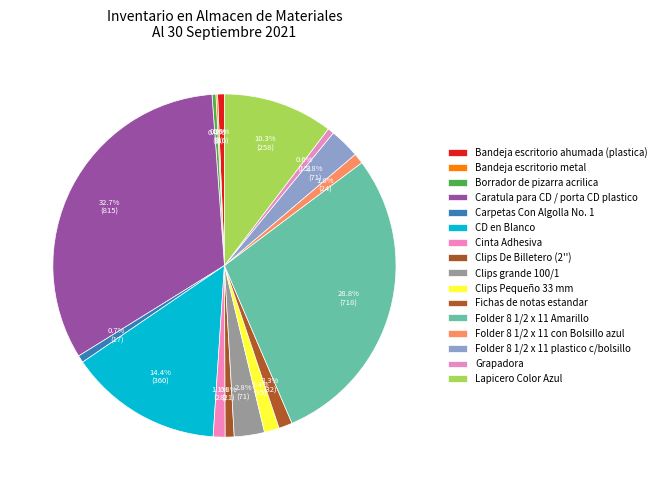

To the nearest percent, what is the combined percentage of Bandeja escritorio metal and Fichas de notas estandar?

1%